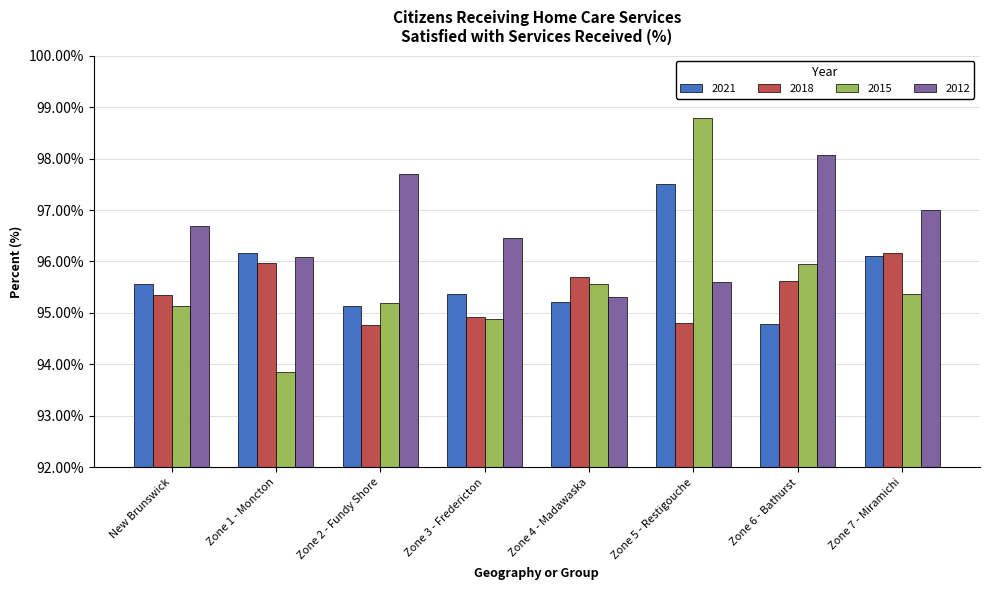

Rank the categories by 2012 value from highest to lowest.

Zone 6 - Bathurst, Zone 2 - Fundy Shore, Zone 7 - Miramichi, New Brunswick, Zone 3 - Fredericton, Zone 1 - Moncton, Zone 5 - Restigouche, Zone 4 - Madawaska